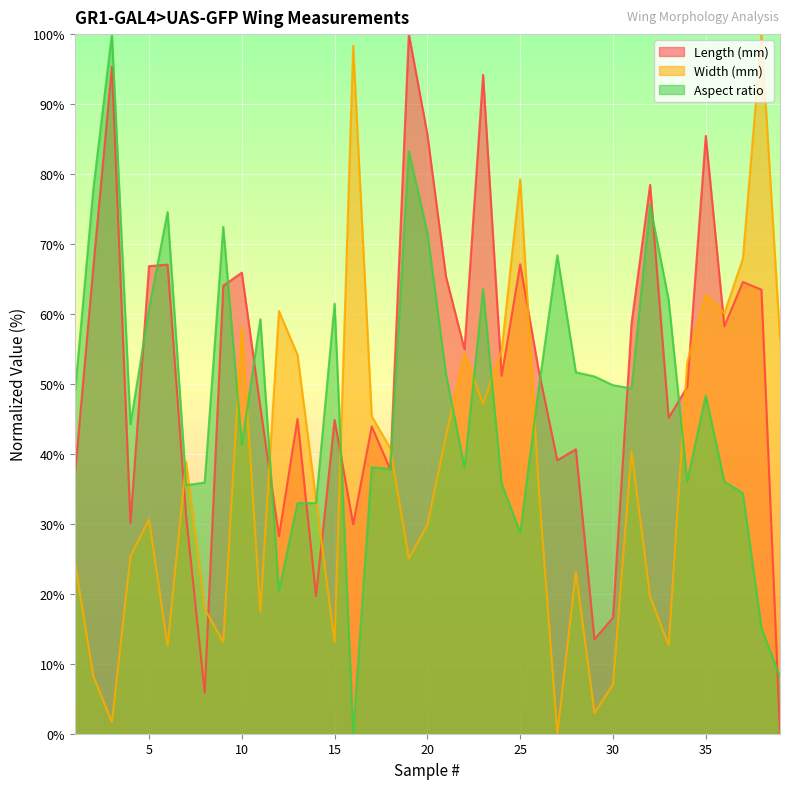

What is the value of the Length (mm) point at the 19th from the left?

100.0